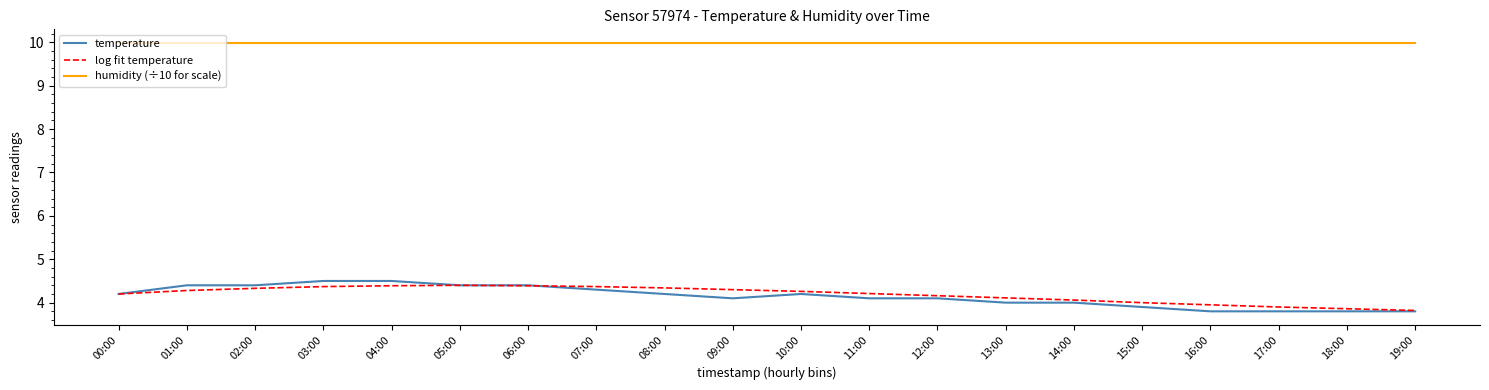

What is the spread (max minus min) of values at 17:00?

6.2